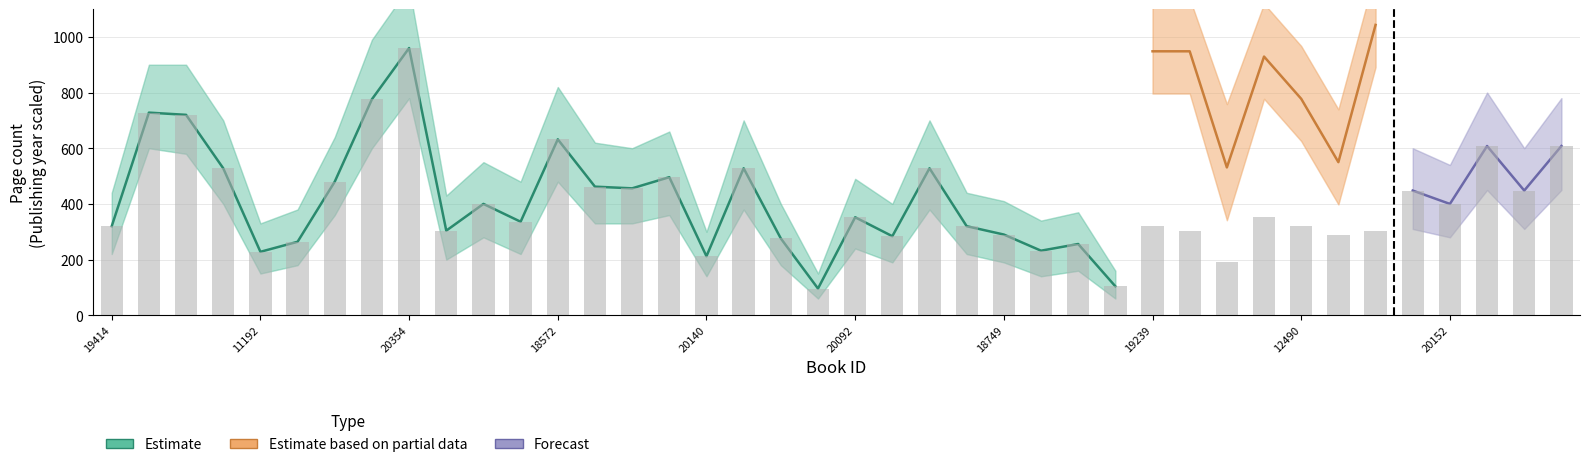

Reading left to right, what are all the values shown in this chart?

19414=320	20484=728	20478=720	19873=528	11192=228	18528=264	20318=480	20353=776	20354=960	20029=304	18597=400	143=336	18572=632	2943=462	20444=456	8120=496	20140=212	18736=528	19707=276	17565=96	20092=352	18748=284	17141=528	19168=320	18749=290	18945=232	19143=256	16297=104	19239=320	19240=304	16859=192	19316=352	12490=320	17556=288	19232=304	19386=448	20152=400	20066=608	16794=448	16325=608